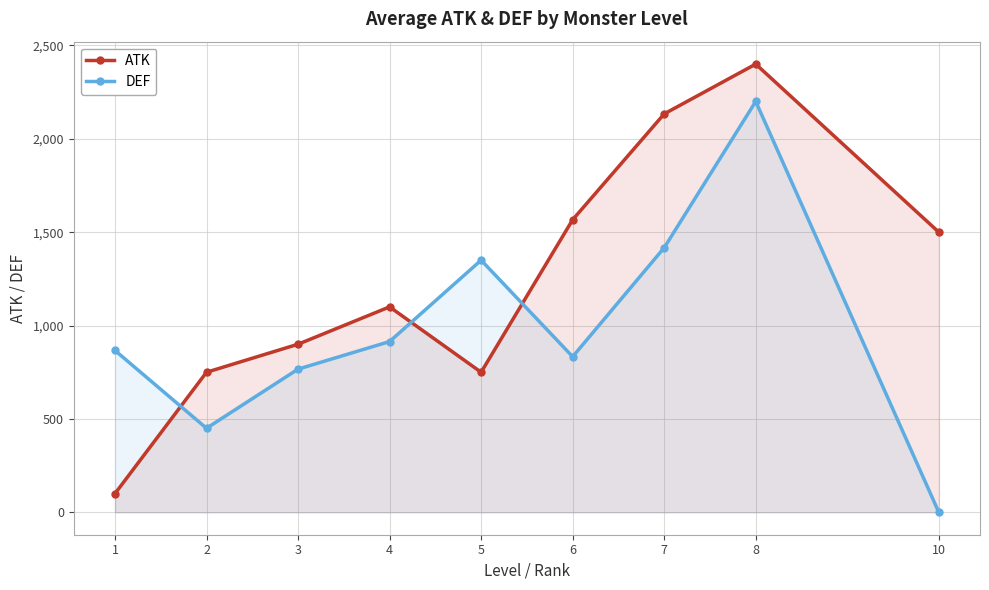

What is the value of the DEF point at the 1st from the left?

866.7